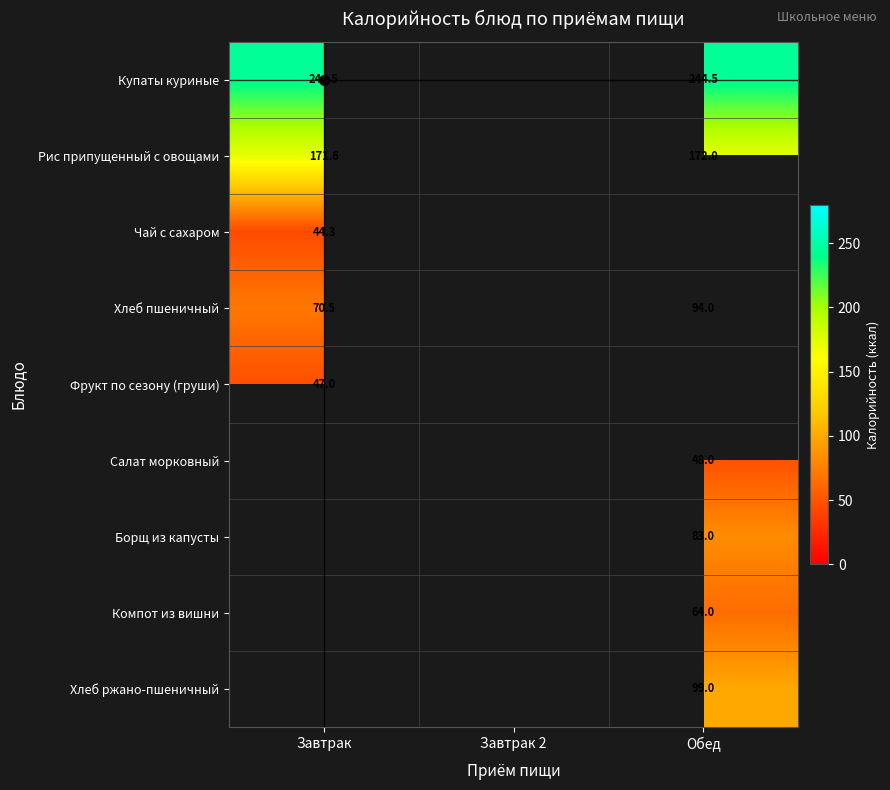

The Купаты куриные series shows 244.5 at Завтрак. True or false?

True